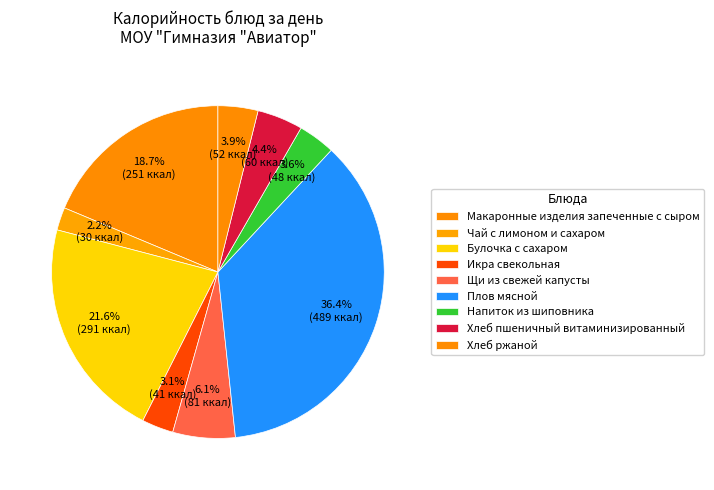

Which category has the smallest portion of the pie?

Чай с лимоном и сахаром